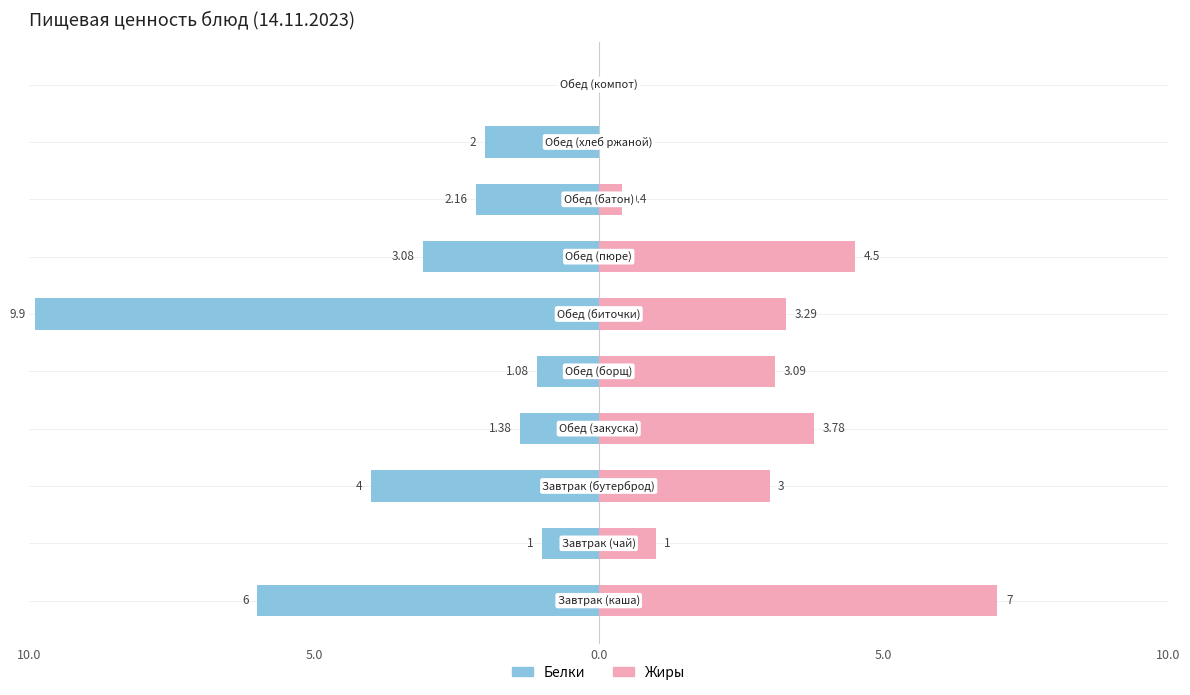

Rank the series by their average value, from lowest to highest.

Жиры, Белки